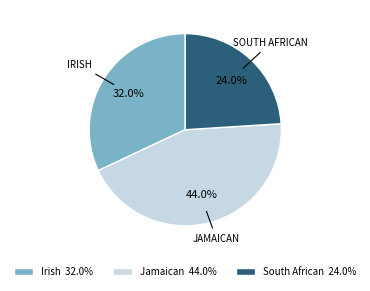

Between Jamaican and South African, which is larger?

Jamaican